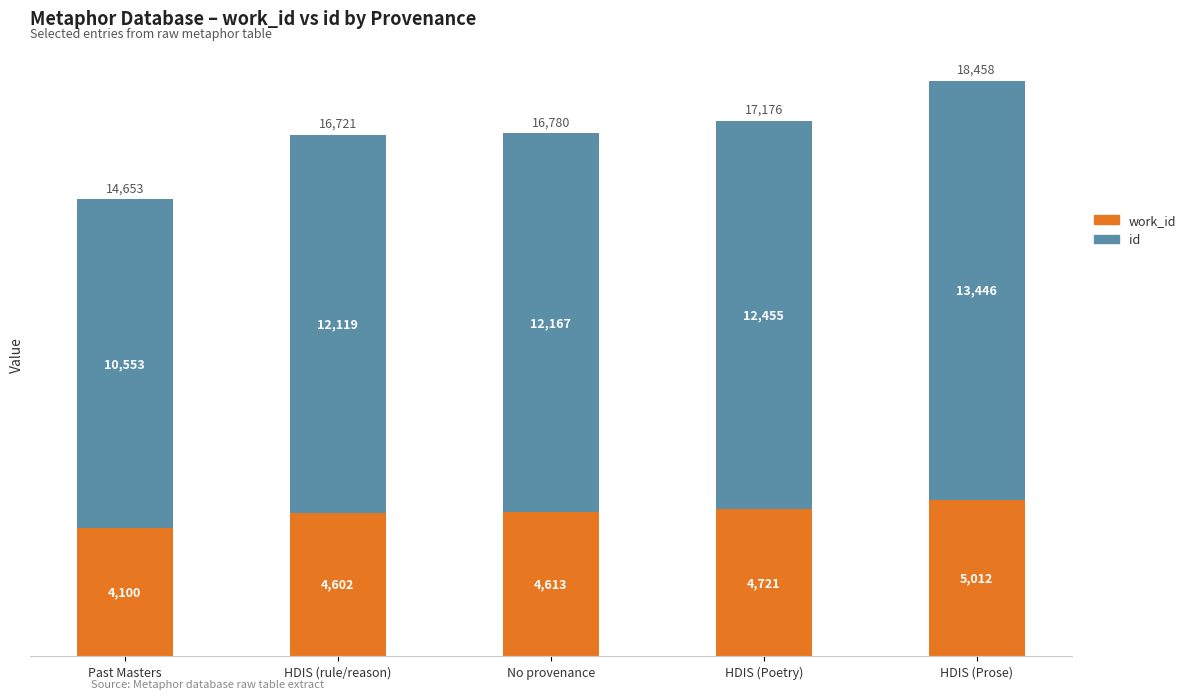

At which category is the sum across all series the highest?

HDIS (Prose)